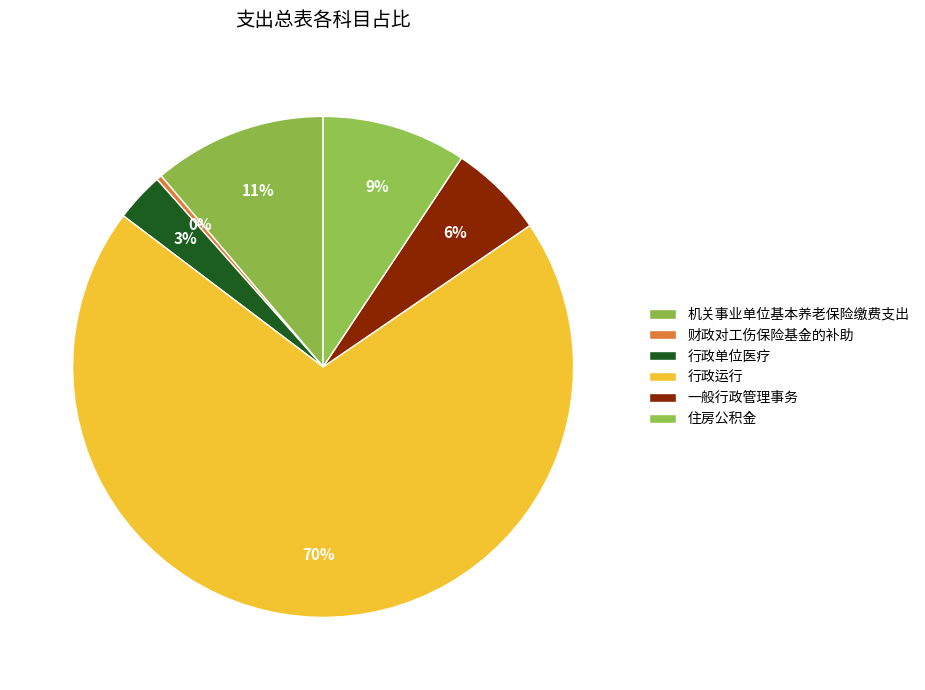

How many slices are in this pie chart?

6